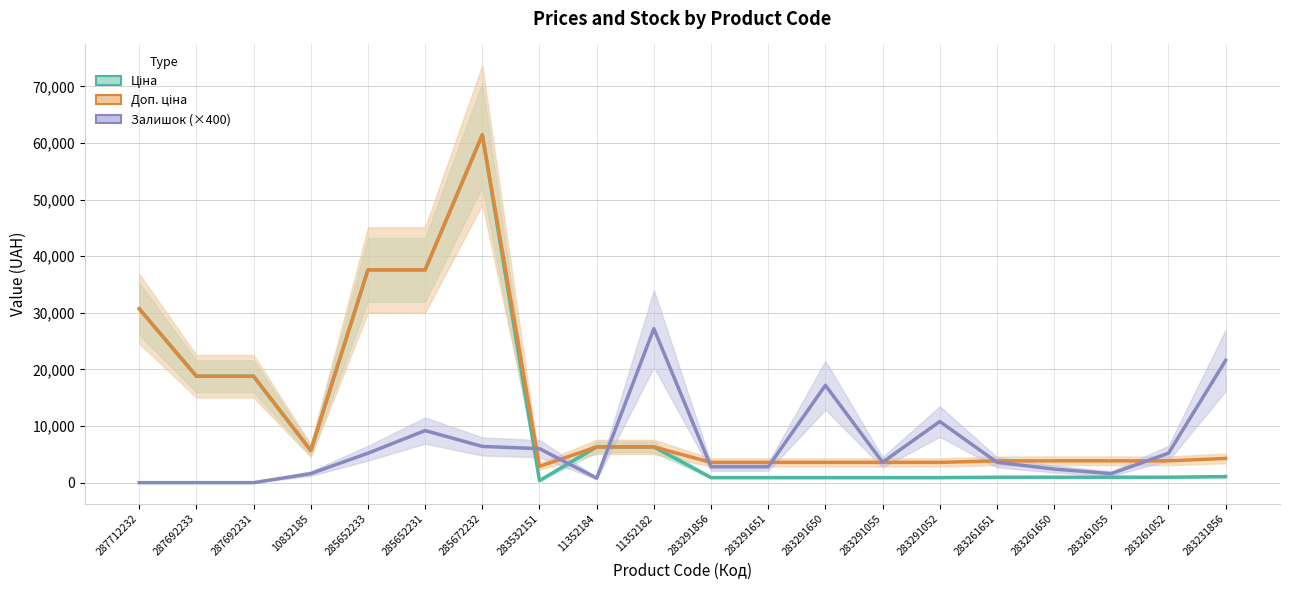

Does the chart display data point markers on the line(s)?

No